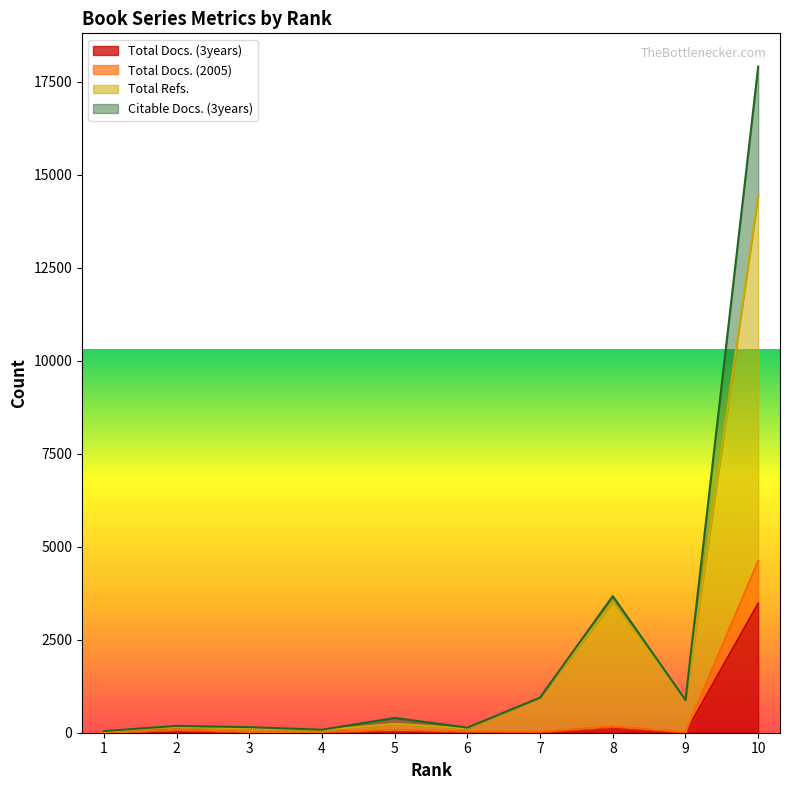

Reading left to right, extract all data points from this chart.

Total Docs. (3years): 0	80	8	13	62	20	16	155	0	3474
Total Docs. (2005): 0	80	21	21	77	32	26	164	13	4620
Total Refs.: 29	160	116	68	239	113	946	3518	878	14438
Citable Docs. (3years): 44	183	150	81	398	136	946	3673	878	17904